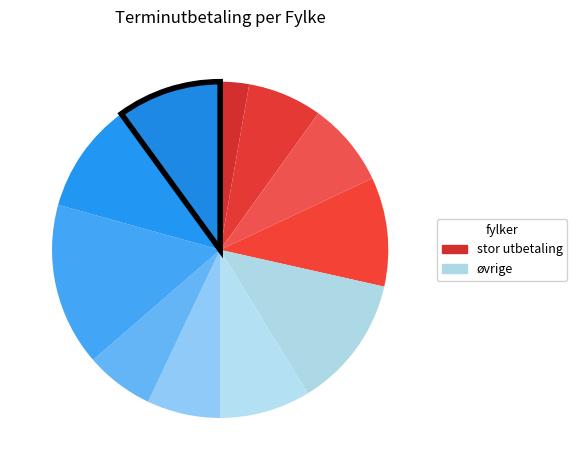

How many segments does this pie chart have?

11